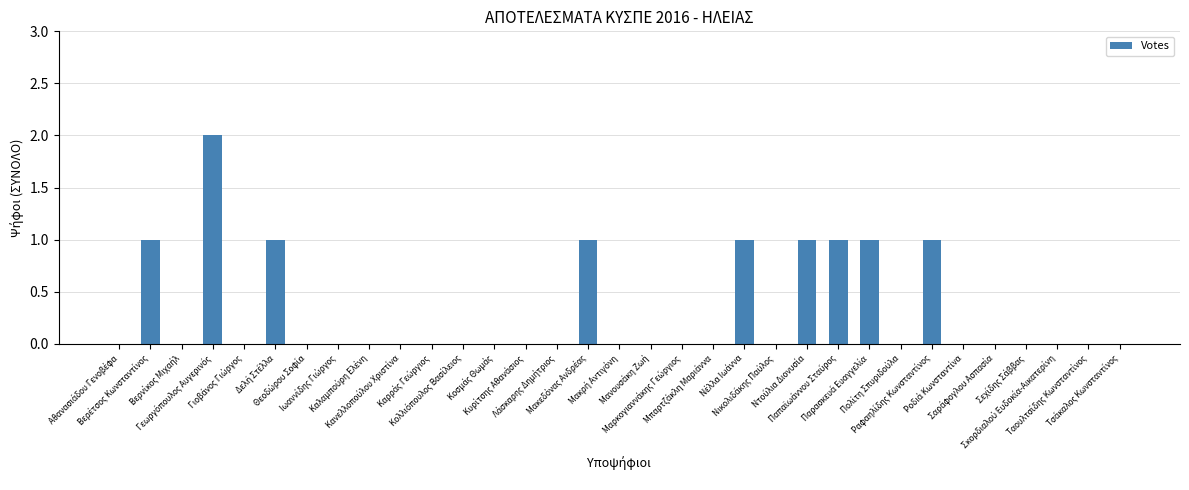

What is the sum of all values?

10